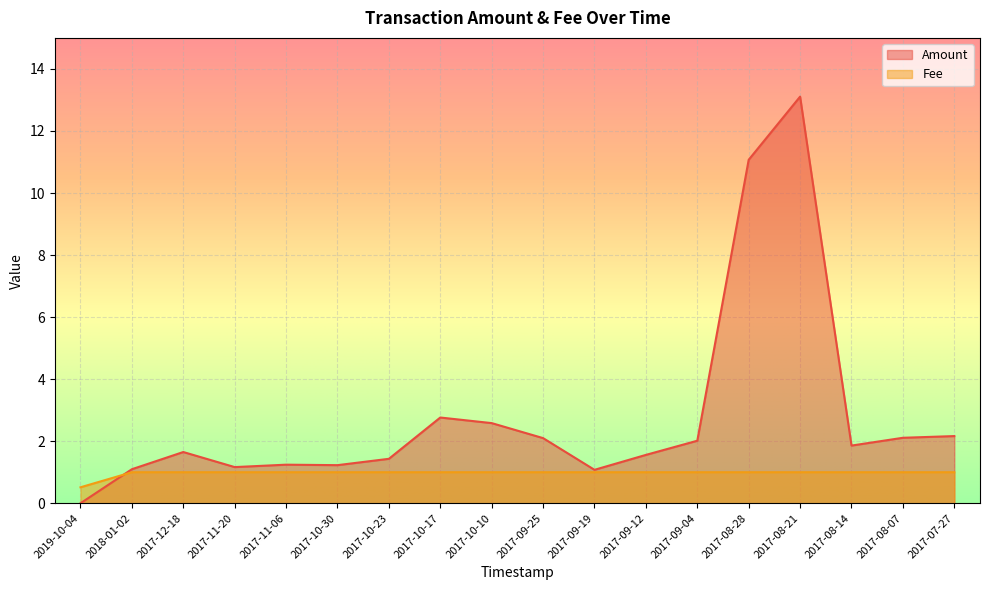

Which has a higher value, 2017-11-20 or 2017-10-10?

2017-10-10